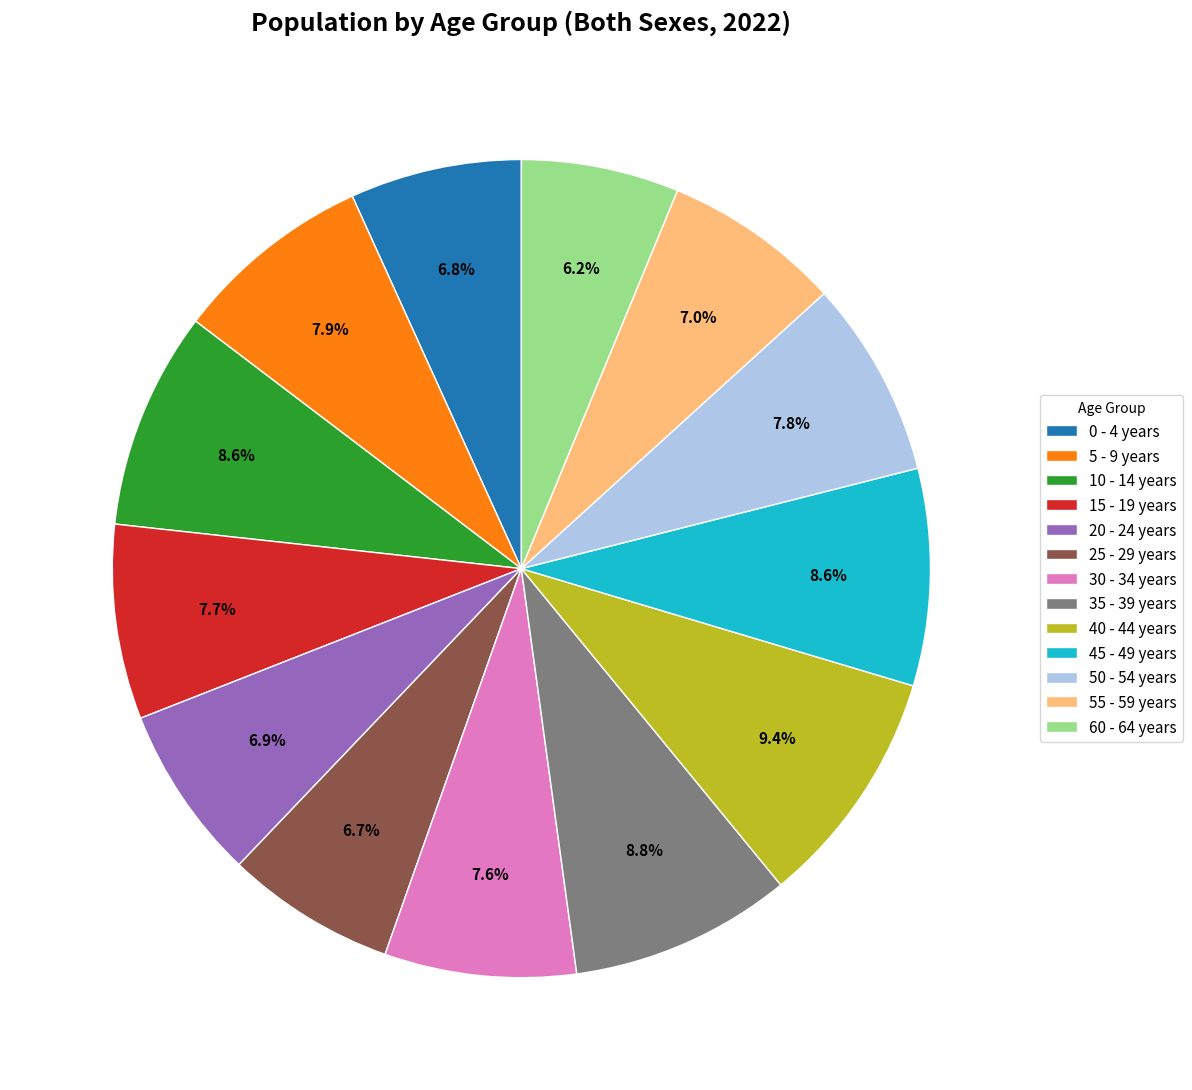

To the nearest percent, what is the average slice percentage?

8%